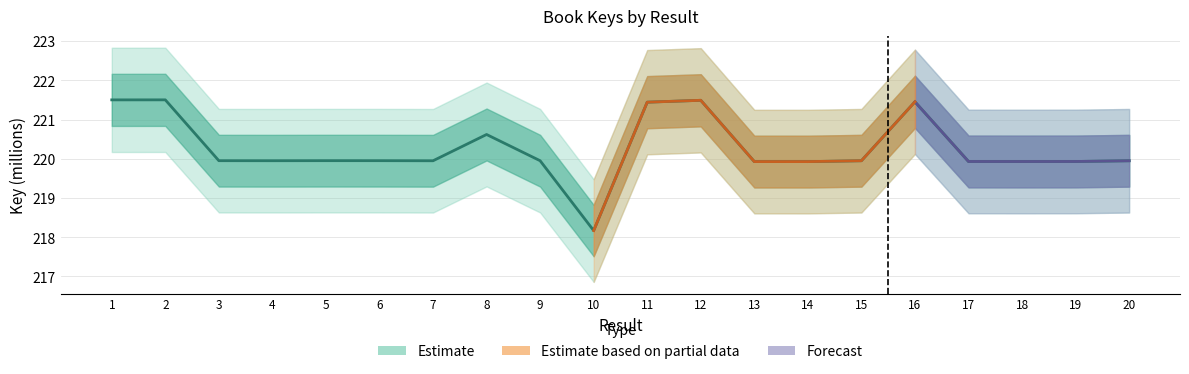

Rank the categories by value from highest to lowest.

2, 1, 12, 16, 11, 8, 5, 6, 3, 9, 4, 15, 20, 7, 19, 17, 18, 13, 14, 10